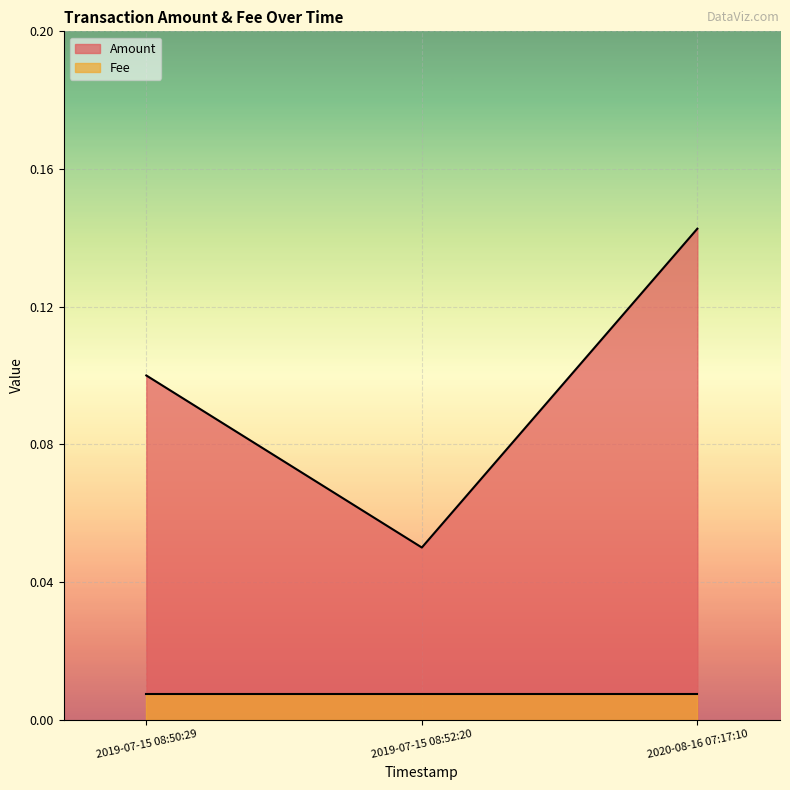

The chart shows a value of 0.1 at 2019-07-15 08:52:20. True or false?

False